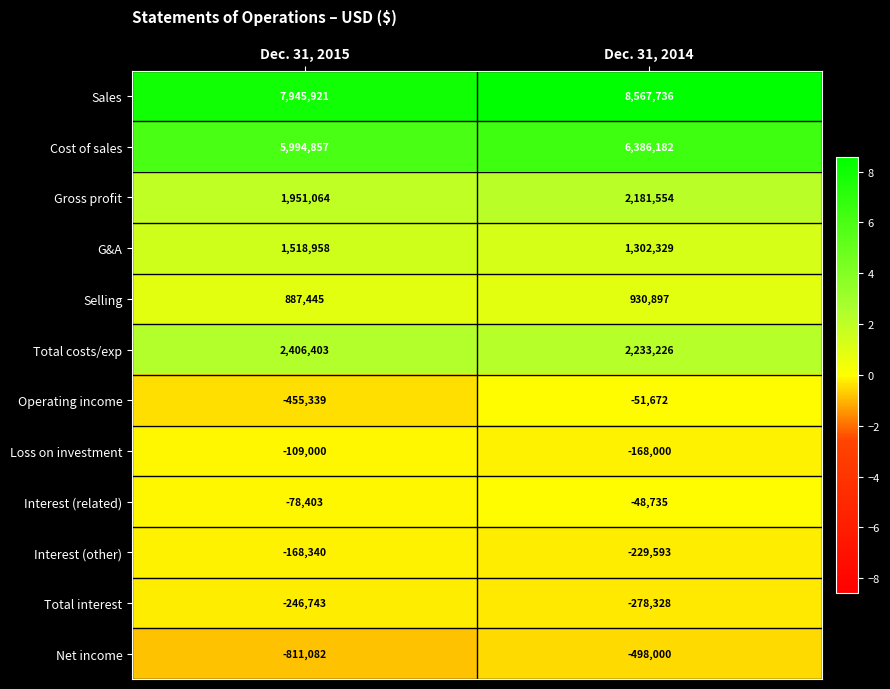

What is the difference between the Total costs/exp values at Dec. 31, 2015 and Dec. 31, 2014?

173177